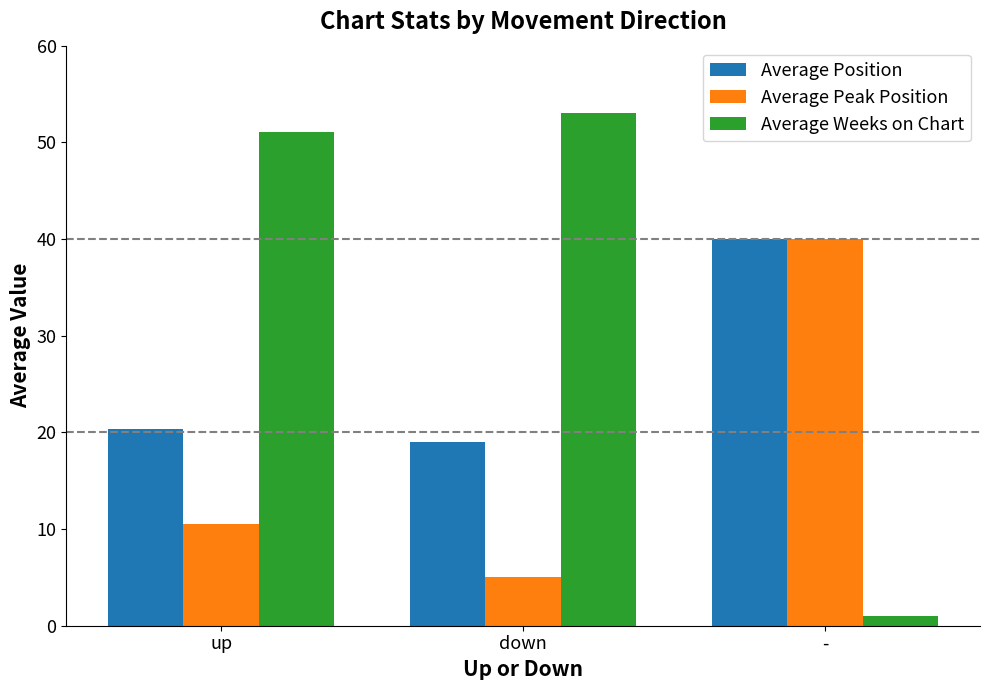

Which series has the largest total across all categories?

Average Weeks on Chart